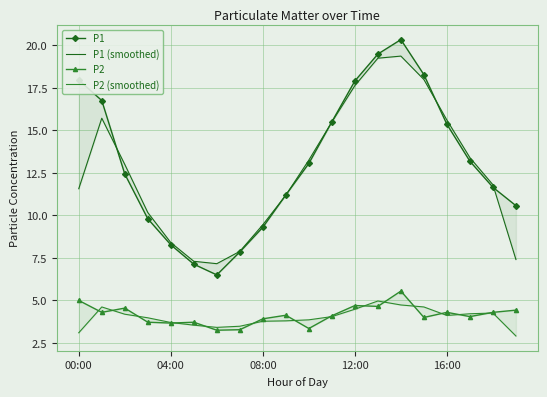

What is the value of the P2 point at the 8th from the left?

3.3